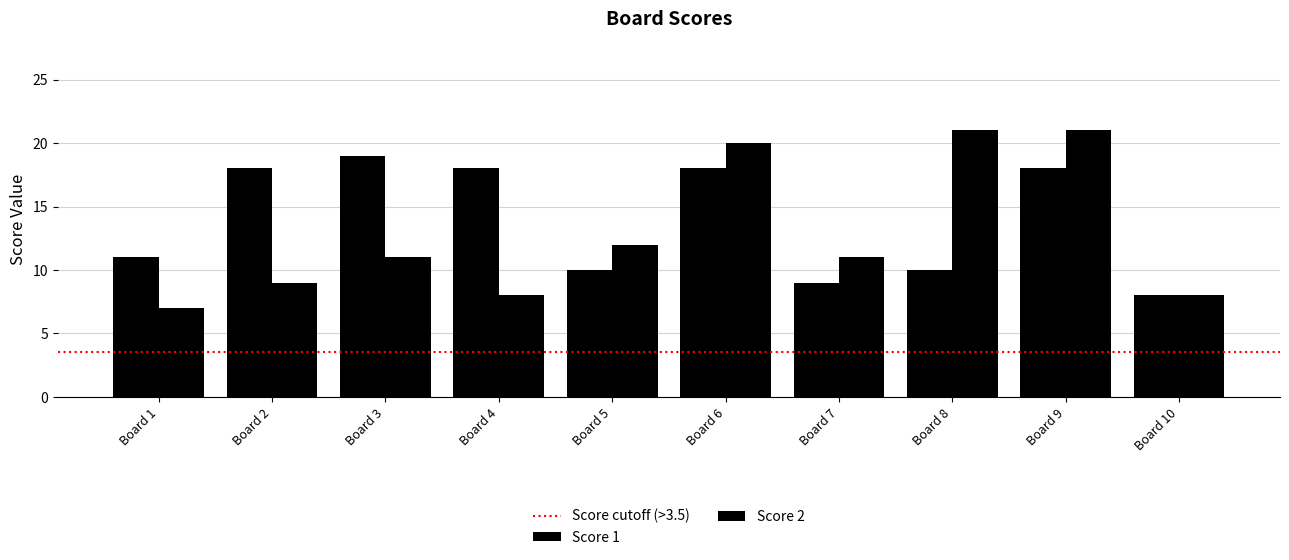

What is the minimum value for Score 1?

8